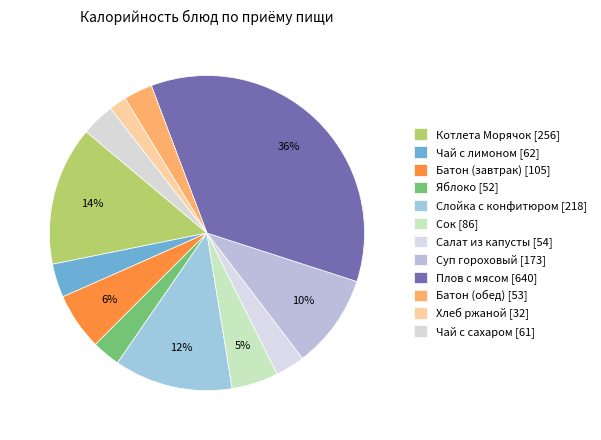

Which slice is the smallest?

Хлеб ржаной